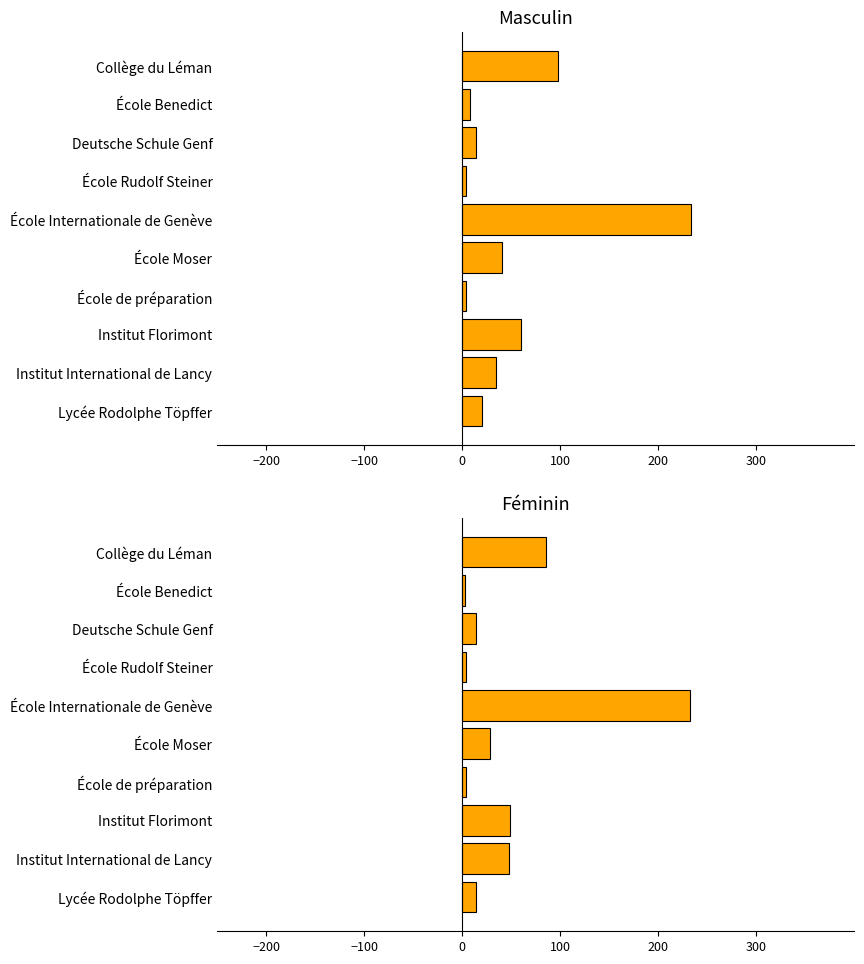

Is it true that Féminin equals 14 at Lycée Rodolphe Töpffer?

True